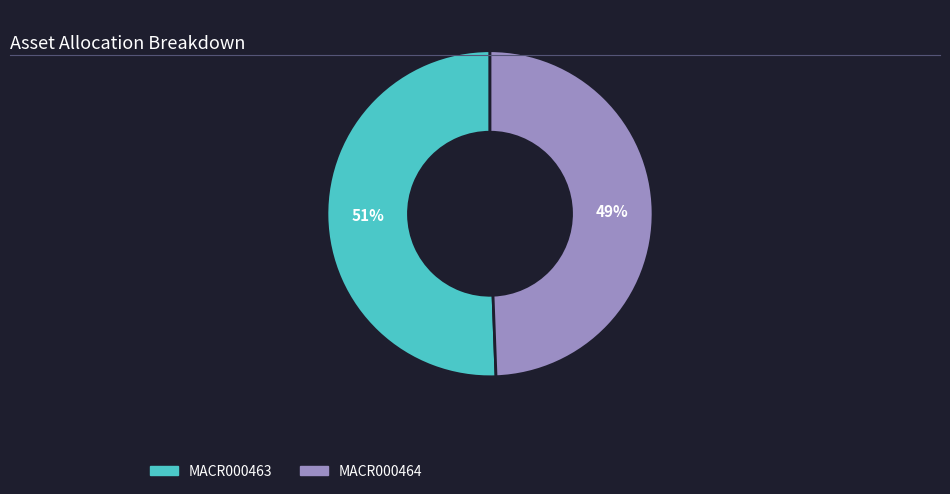

What is the ratio of the value at MACR000464 to the value at MACR000463?

1.0